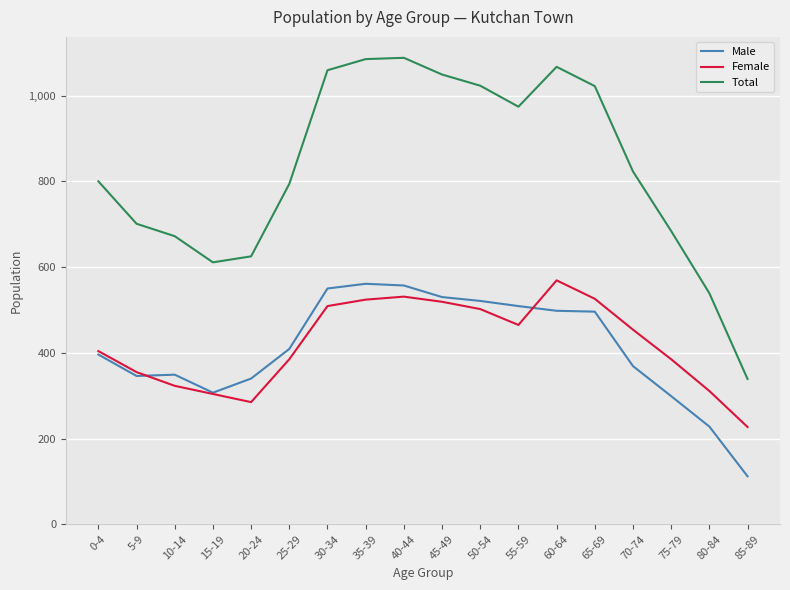

How many lines are shown in the chart?

3